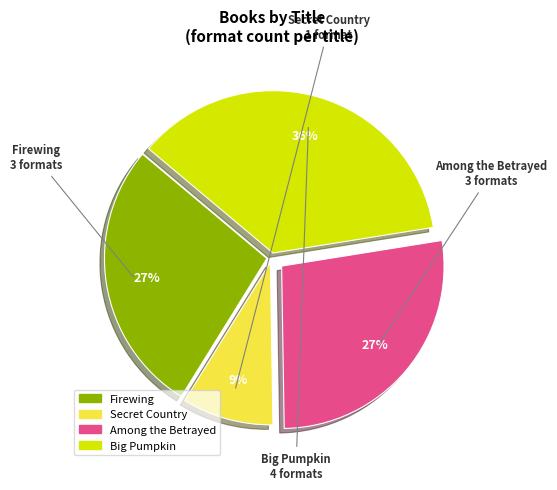

Which category has the smallest portion of the pie?

Secret Country